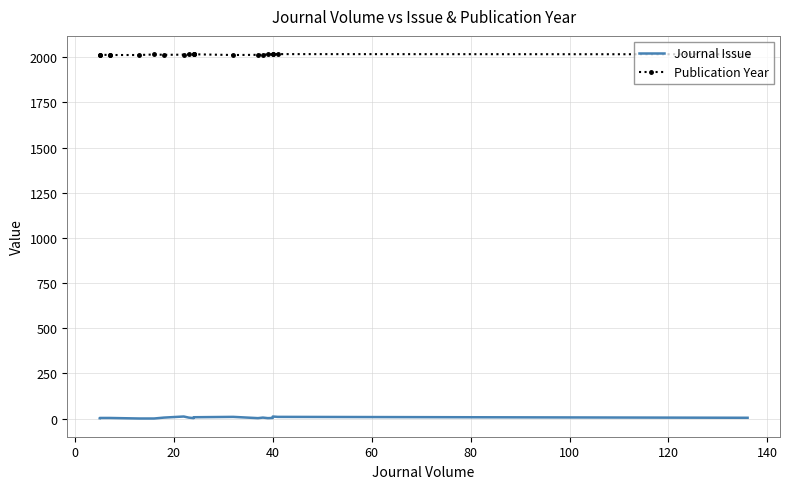

What is the difference between the second highest and second lowest values in the Publication Year series?

4